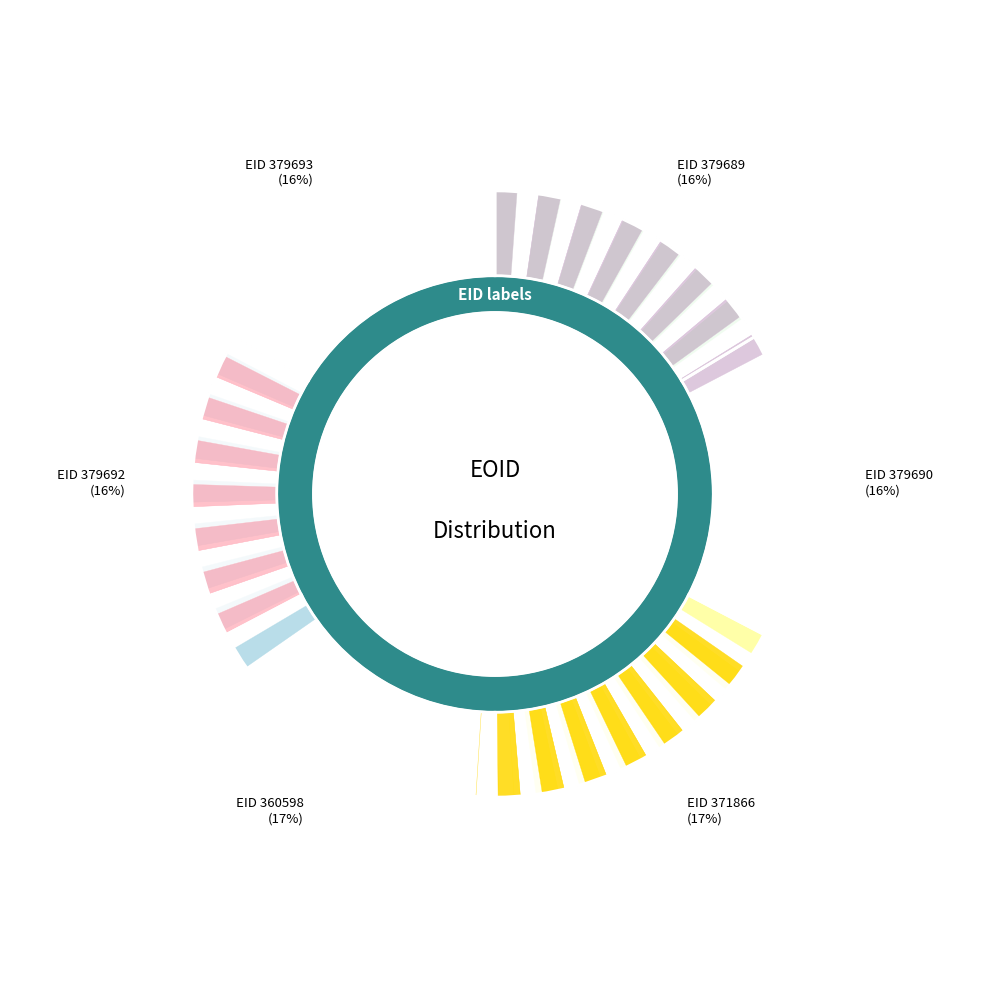

How many segments does this pie chart have?

6